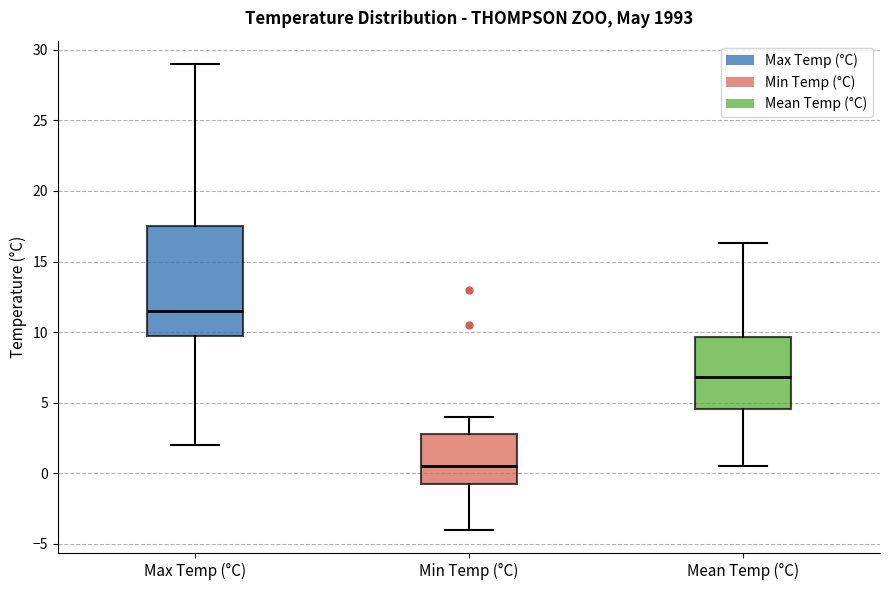

Comparing the boxes themselves (not the whiskers), which one is the tallest?

Max Temp (°C)